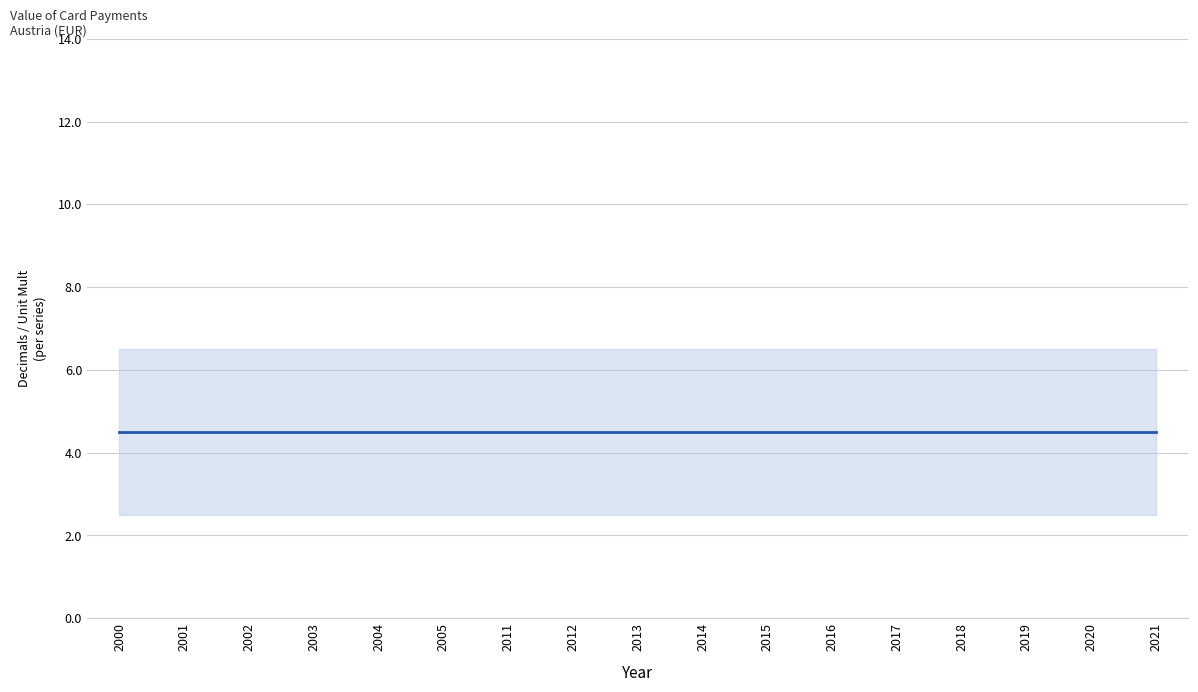

At which label does DECIMALS reach its peak?

2000